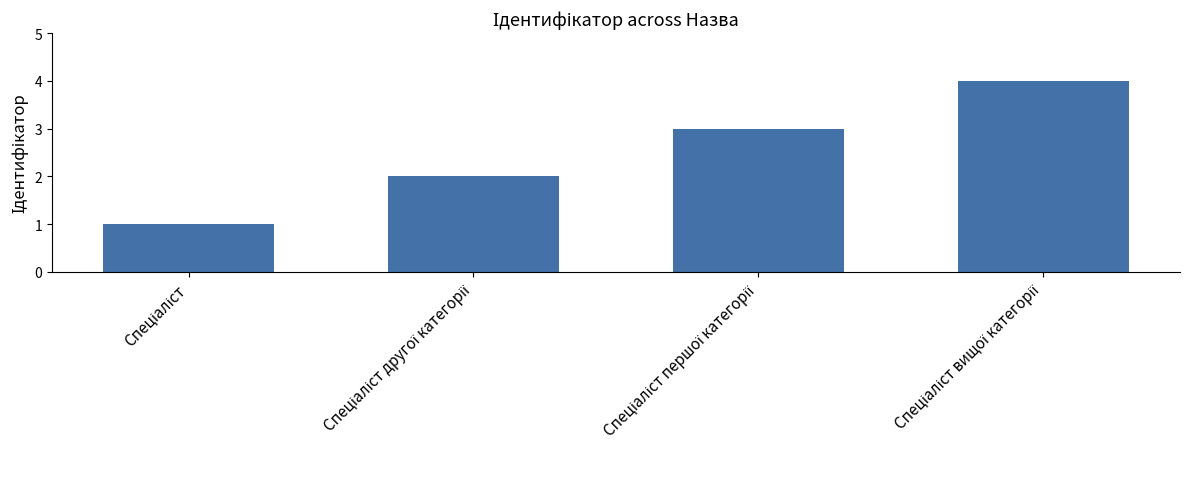

What is the difference between the maximum and minimum values?

3